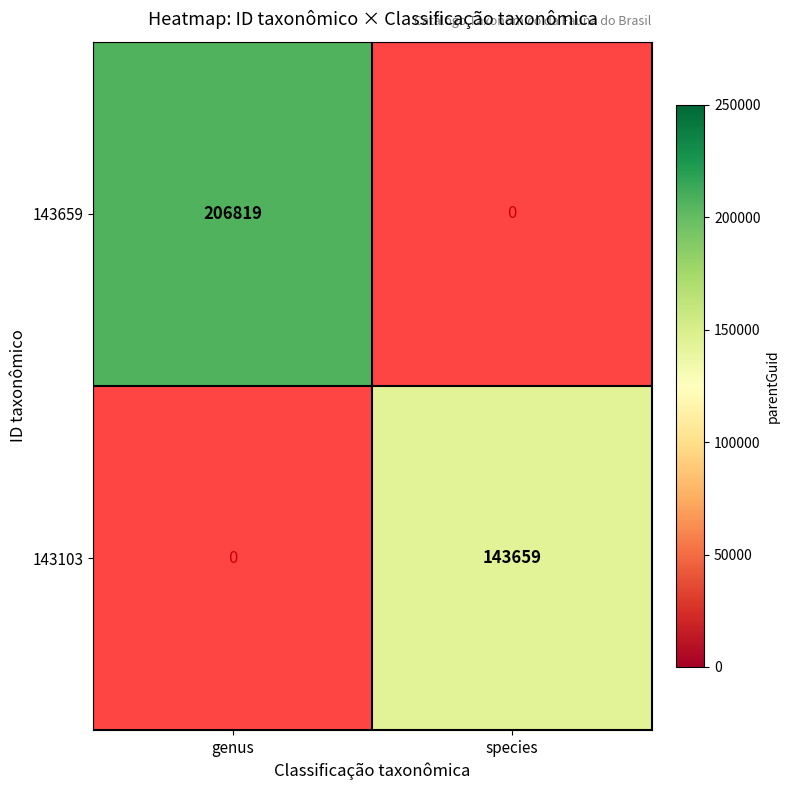

The 143659 series shows 77899 at genus. True or false?

False